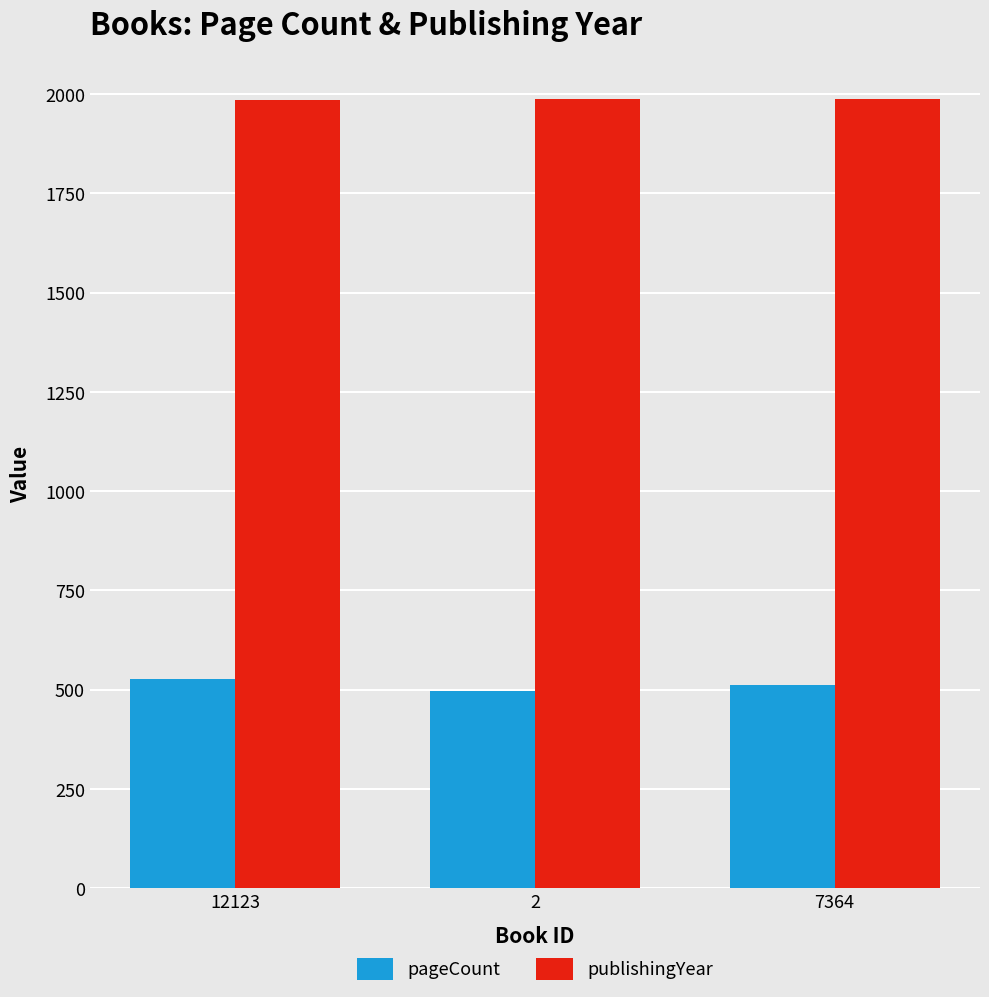

What is the minimum value for publishingYear?

1984